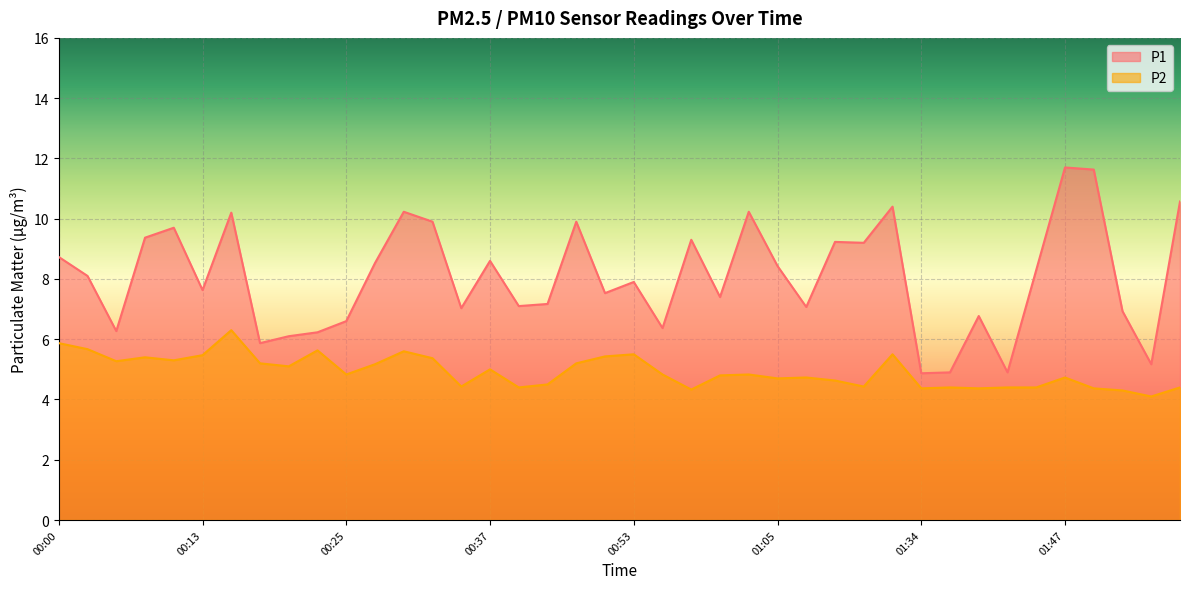

The value of P2 at 00:37 is 7.0. True or false?

False